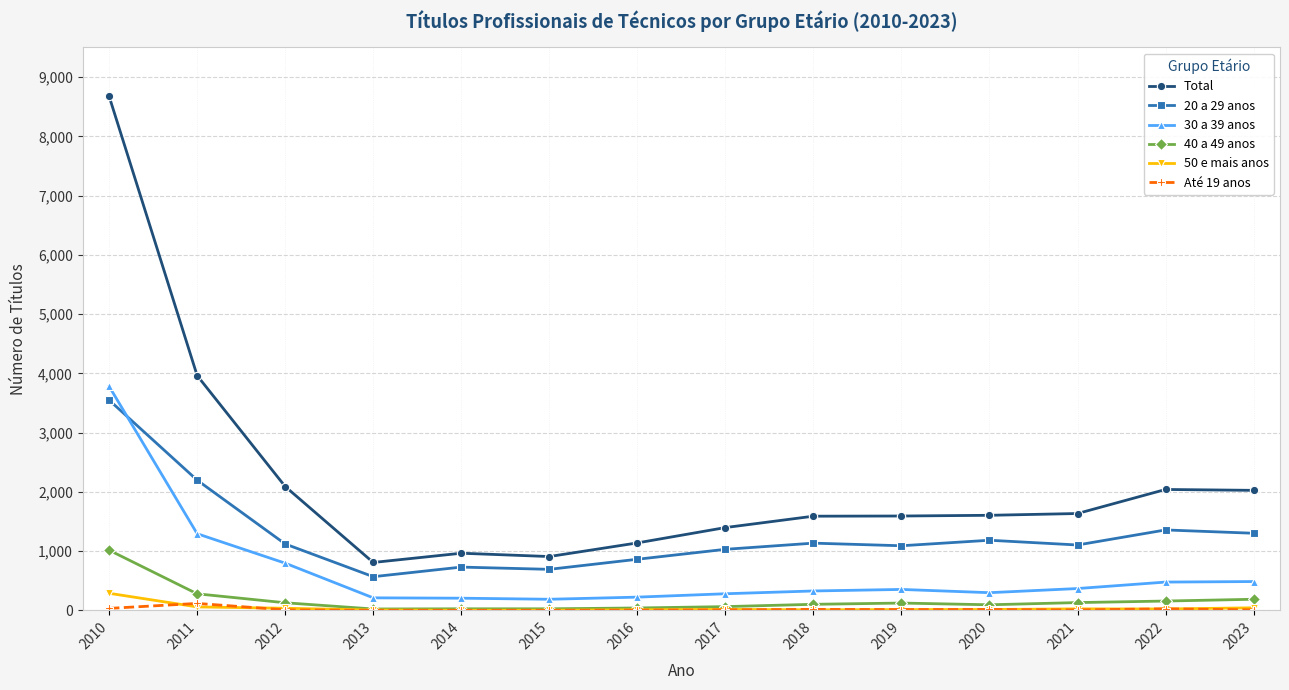

Is it true that Total equals 1604 at 2020?

True